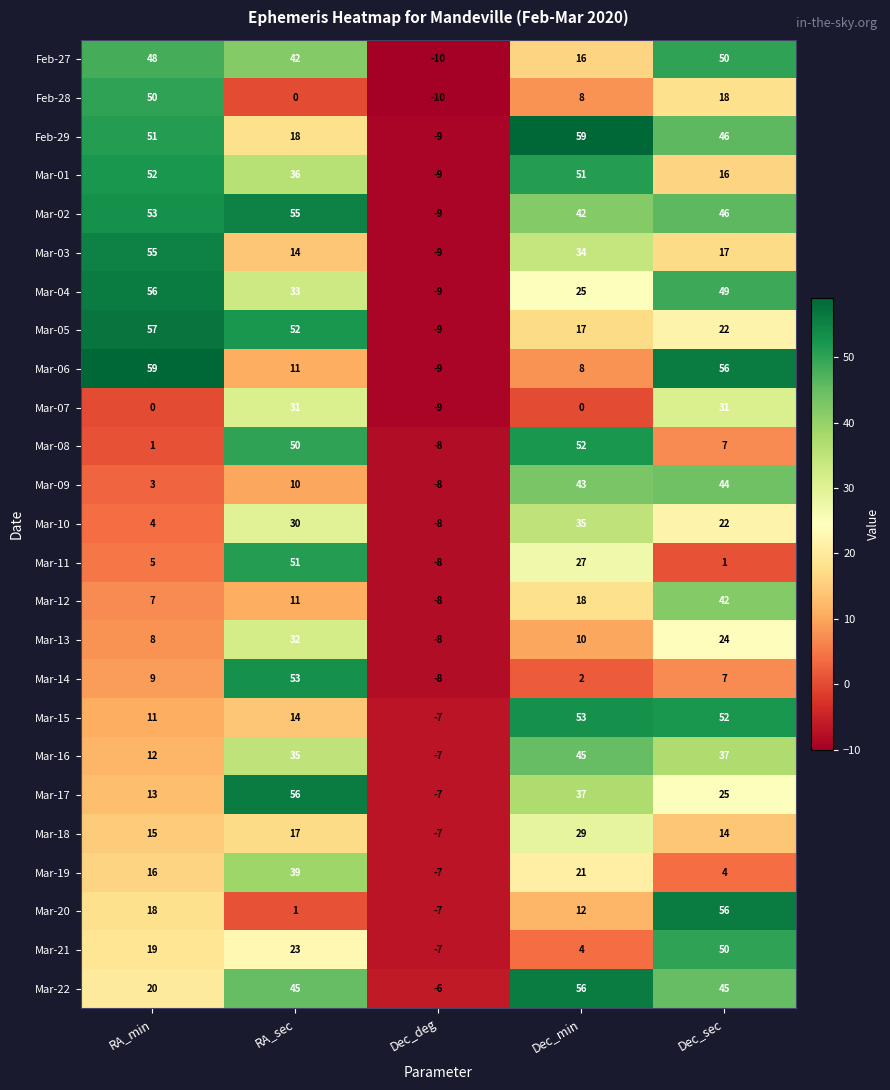

Which category has the lowest value across all series?

Dec_deg